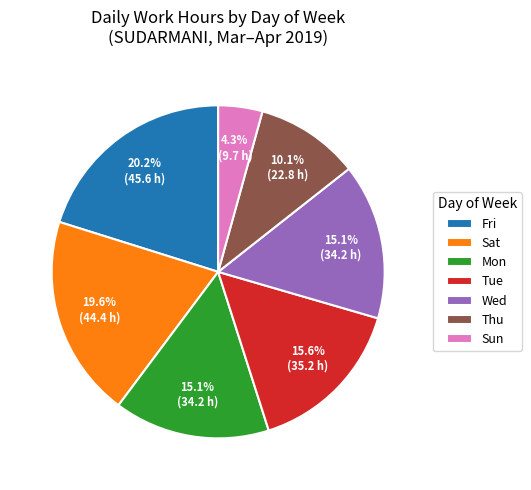

To the nearest percent, what is the difference between the largest and smallest slice percentages?

16%